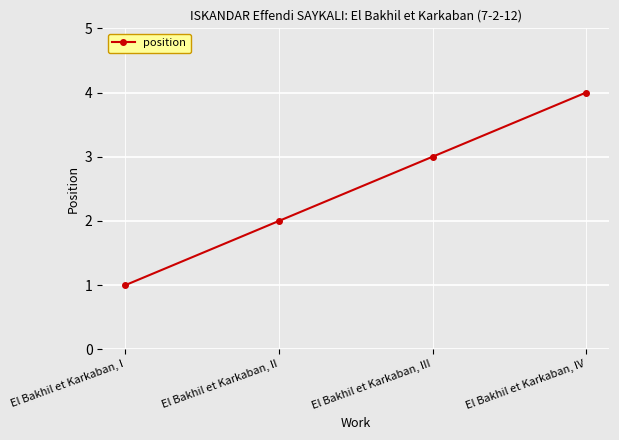

How many categories are shown in the chart?

4